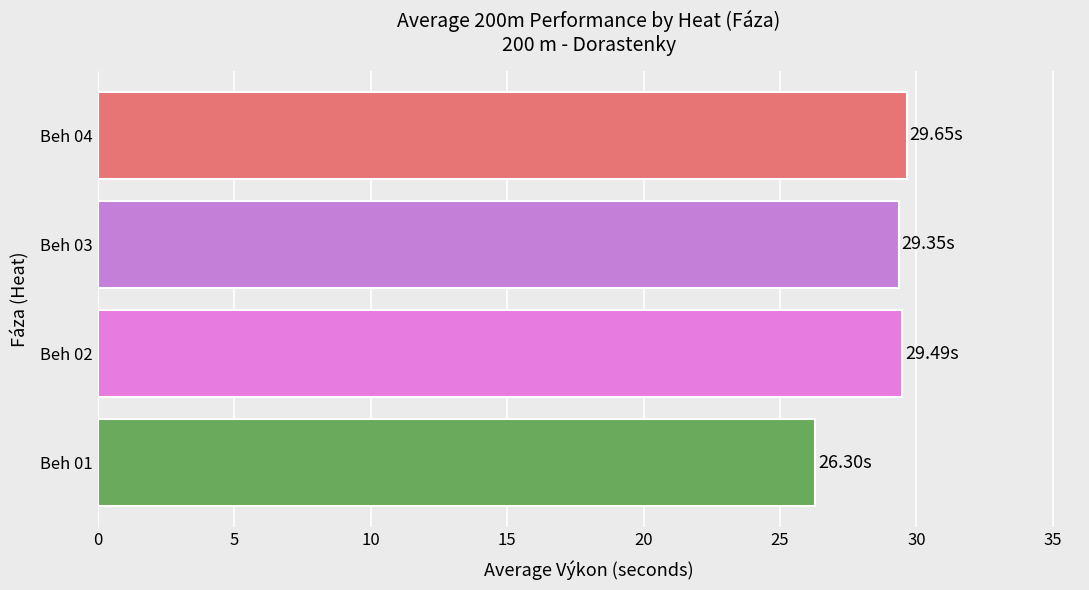

What is the ratio of the value at Beh 01 to the value at Beh 04?

0.9